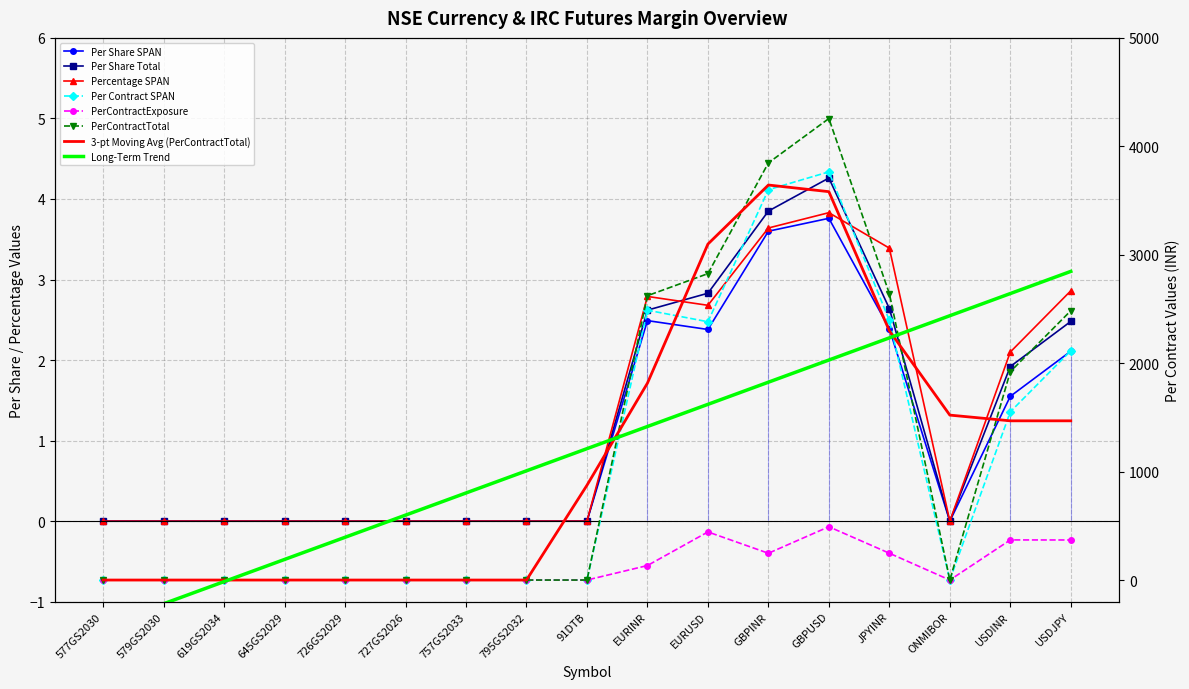

Is the value of Percentage SPAN at GBPINR greater than the value of PerContractTotal at GBPUSD?

No